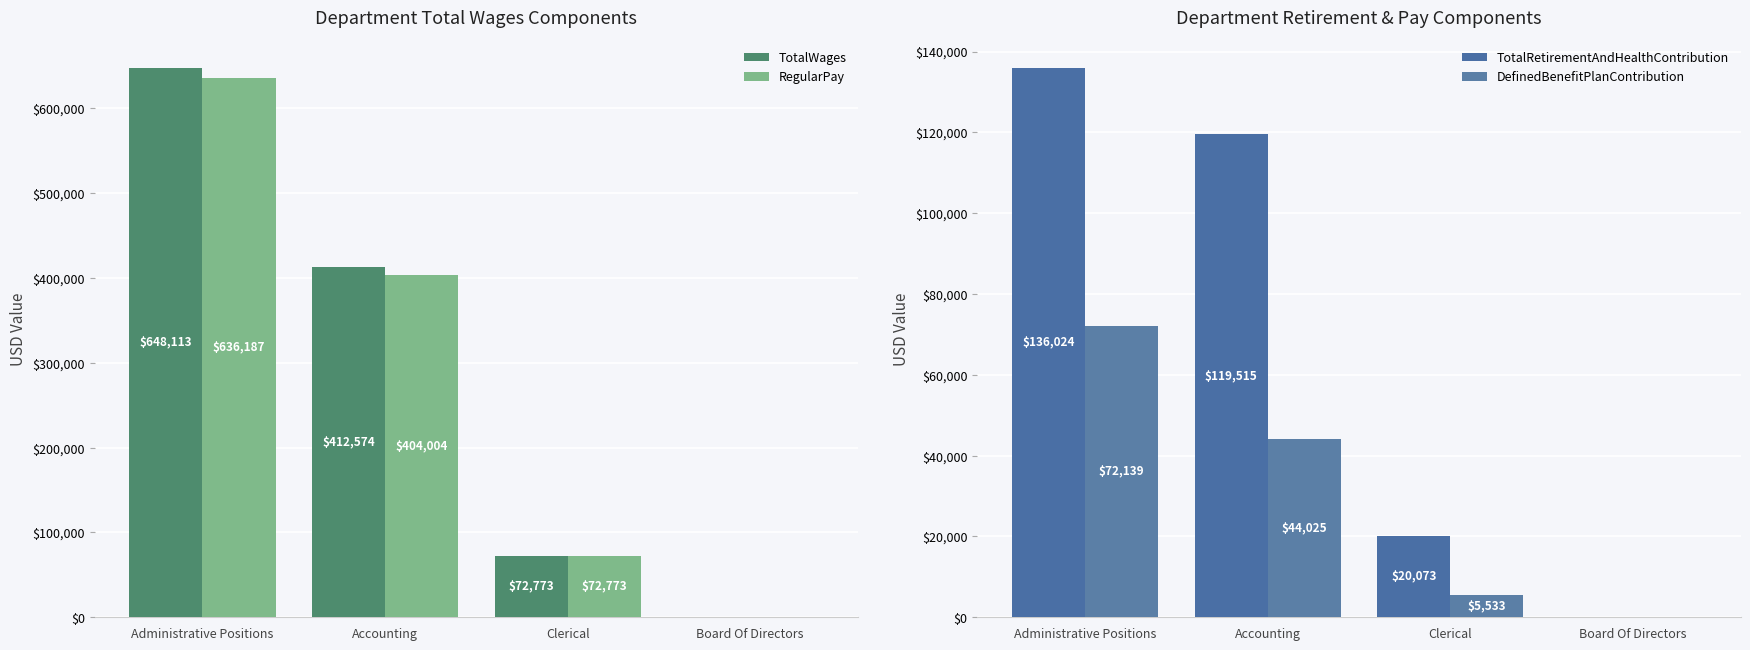

Is the value of TotalWages at Board Of Directors greater than the value of RegularPay at Accounting?

No